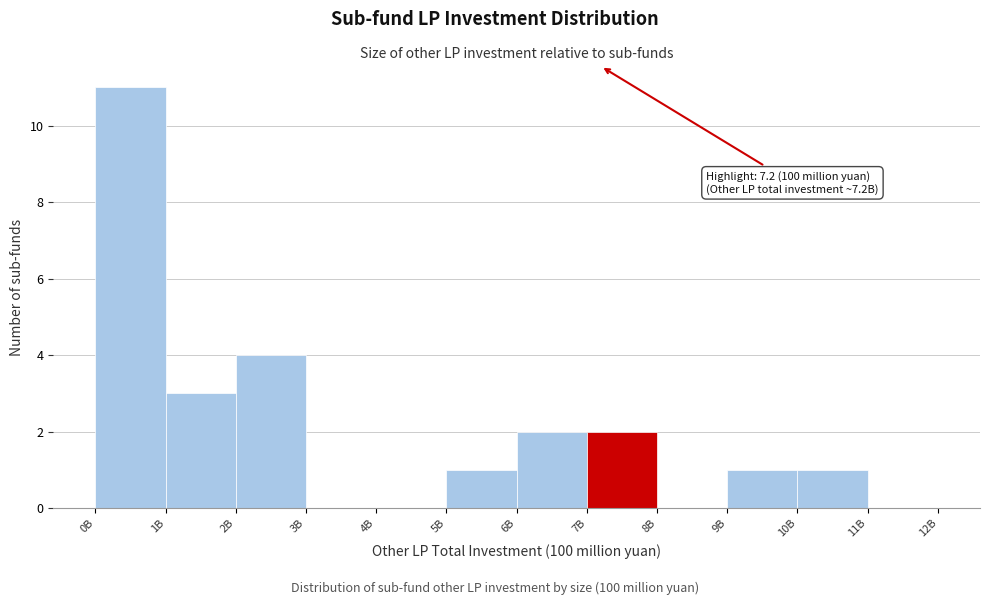

Reading left to right, transcribe all the data shown in this chart.

0B=11	1B=3	2B=4	3B=0	4B=0	5B=1	6B=2	7B=2	8B=0	9B=1	10B=1	11B=0